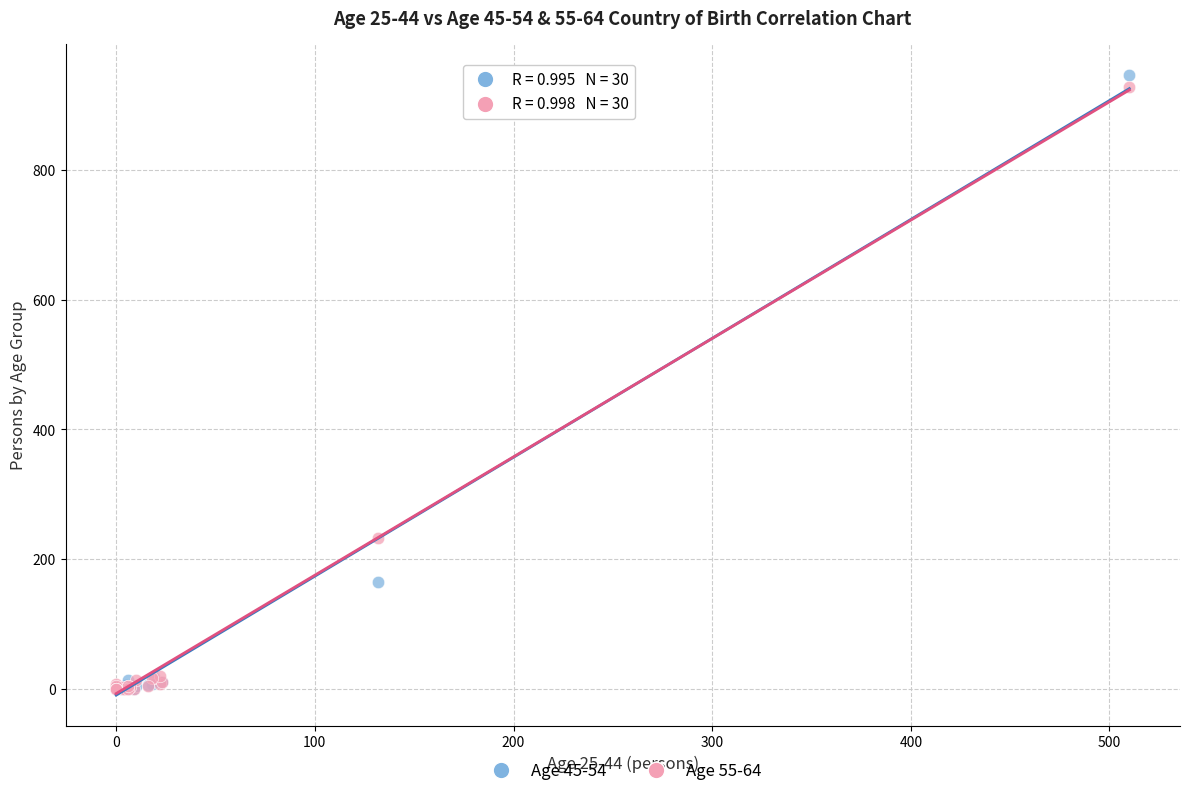

Which series reaches the maximum Y coordinate?

Age 45-54